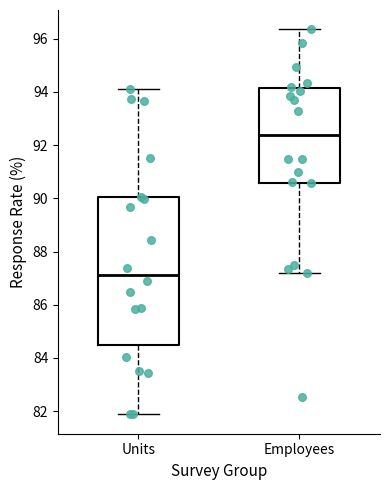

Where does the lower whisker of the box for Units end on the y-axis? The values are not printed on the chart, so give them approximately, as read against the axis.

81.8